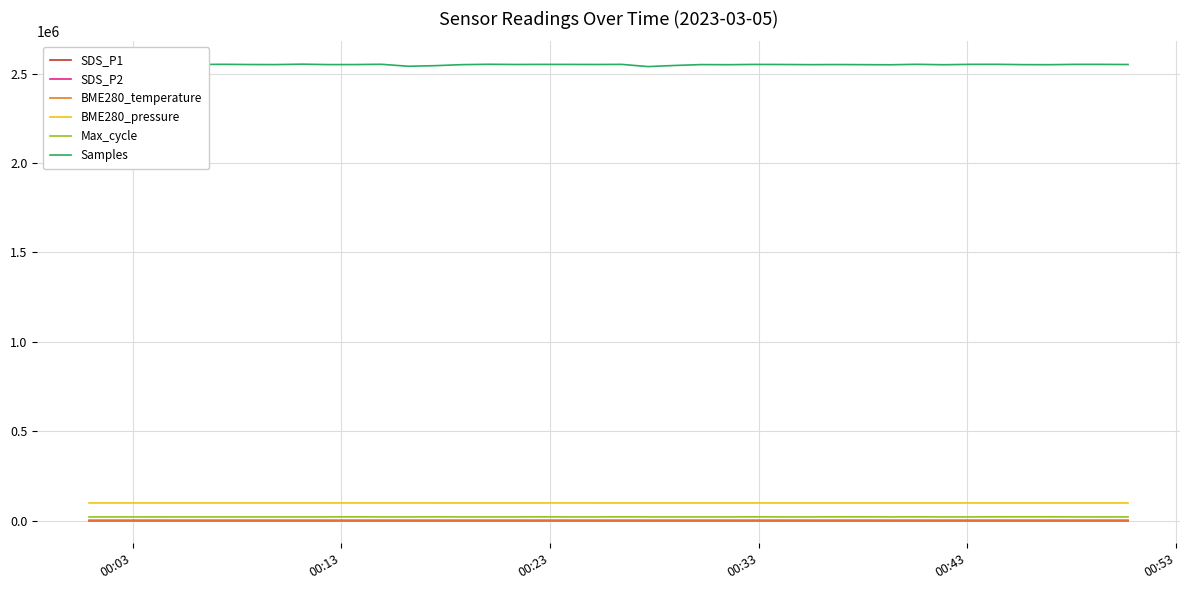

Which series has the largest total across all categories?

Samples